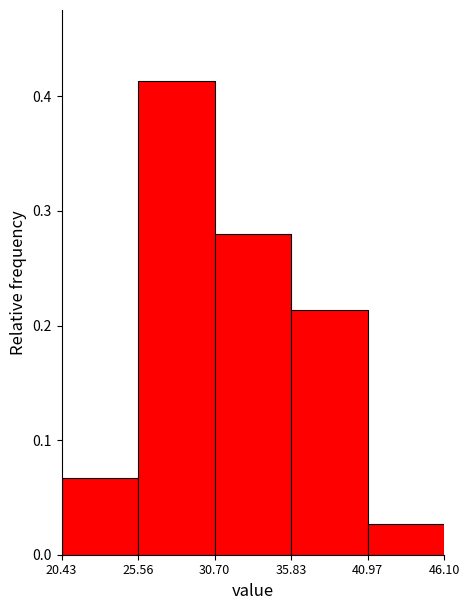

Reading left to right, list every bar in this chart as the range it spans on the x-axis followed by its height. The values are not printed on the chart, so give them approximately, as read against the axis.

20.43 to 25.56: 0.07
25.56 to 30.70: 0.41
30.70 to 35.83: 0.28
35.83 to 40.97: 0.21
40.97 to 46.10: 0.03